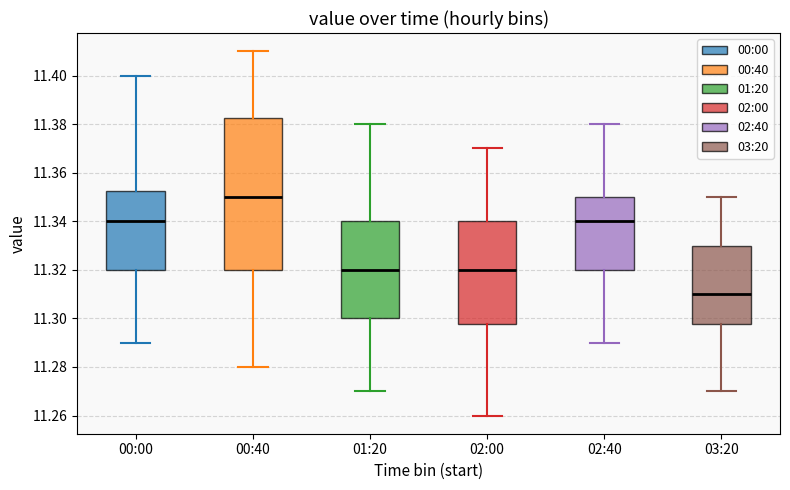

Where is the upper edge of the box for 02:00 on the y-axis? The values are not printed on the chart, so give them approximately, as read against the axis.

11.340